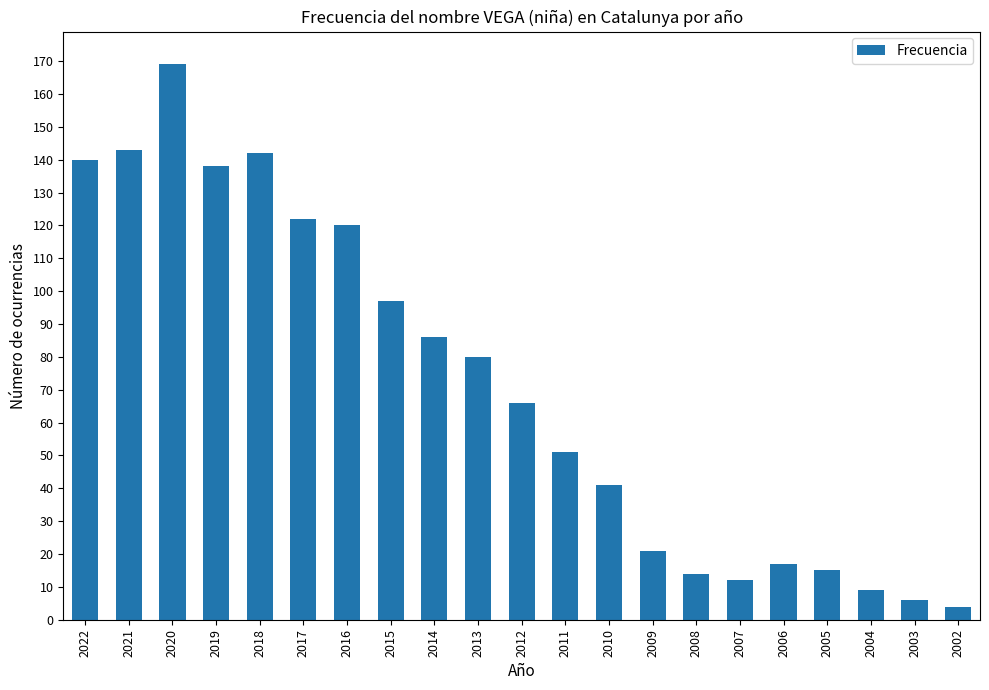

Which label corresponds to the smallest value in the chart?

2002